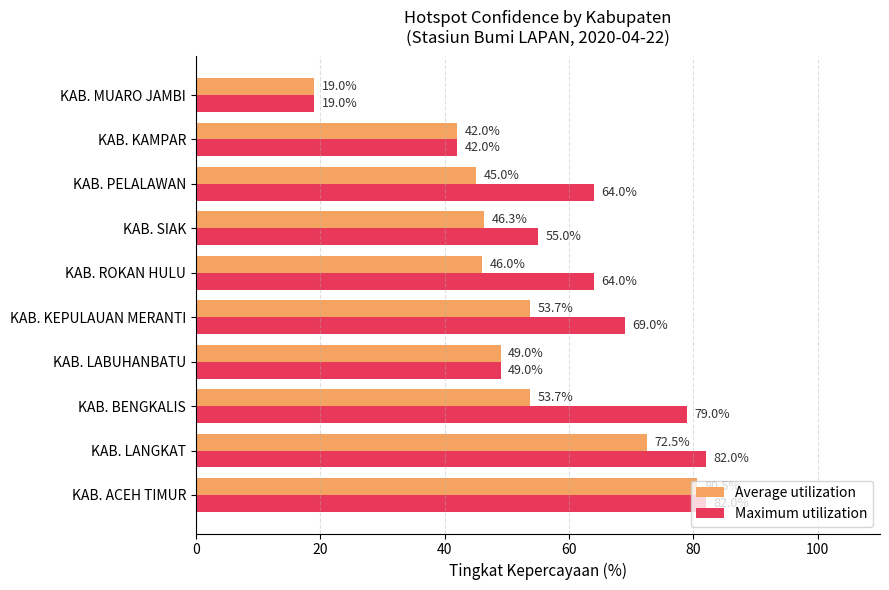

True or false: Average utilization has a value of 67.9 at KAB. LABUHANBATU.

False